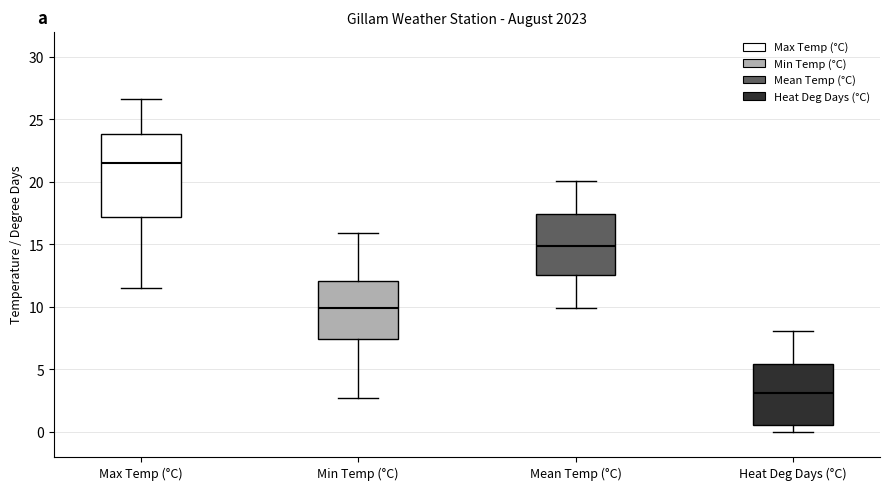

Which box has the lowest median line?

Heat Deg Days (°C)